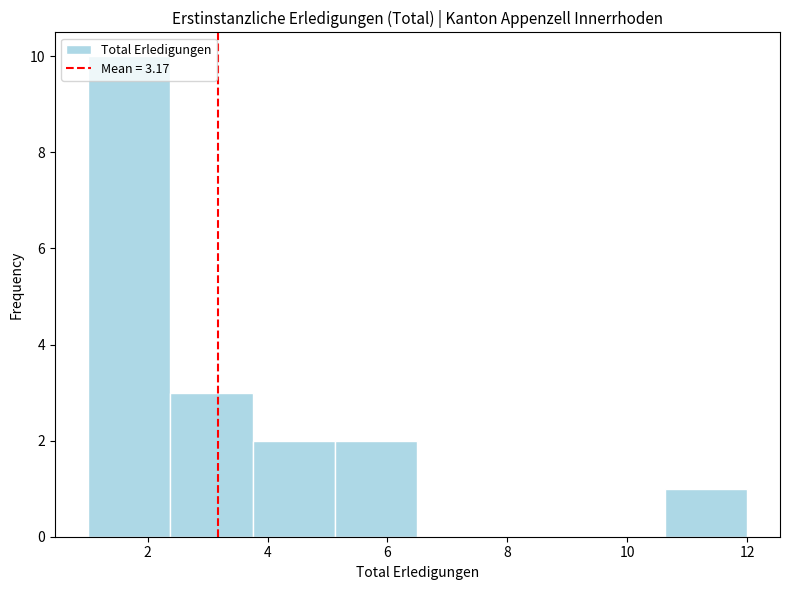

Reading left to right, transcribe this chart: for each bar, give the range it covers on the x-axis and its height. Neither the bar edges nor the heights are printed on the chart, so give them approximately, as read against the axes.

1.0 to 2.4: 10
2.4 to 3.8: 3
3.8 to 5.2: 2
5.2 to 6.6: 2
6.6 to 7.8: 0
7.8 to 9.2: 0
9.2 to 10.6: 0
10.6 to 12.0: 1